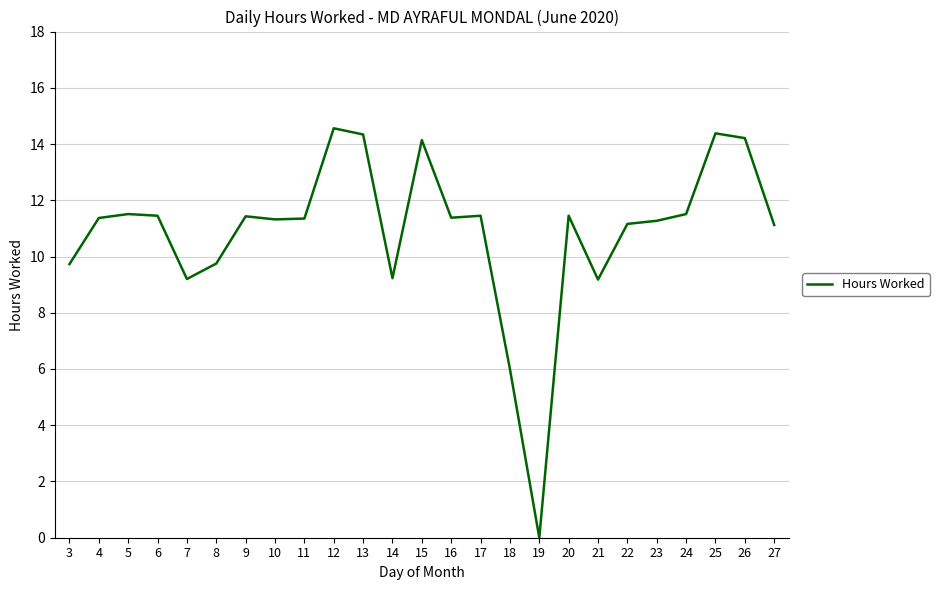

At which category does the chart reach its minimum across all series?

19